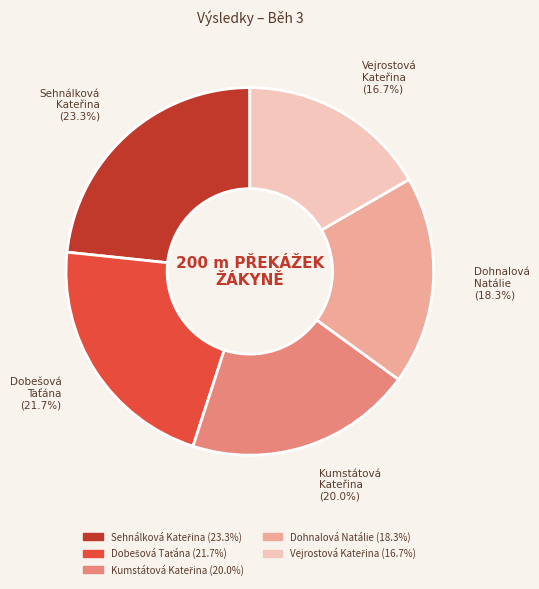

Does Dohnalová Natálie represent more than half of the total?

No